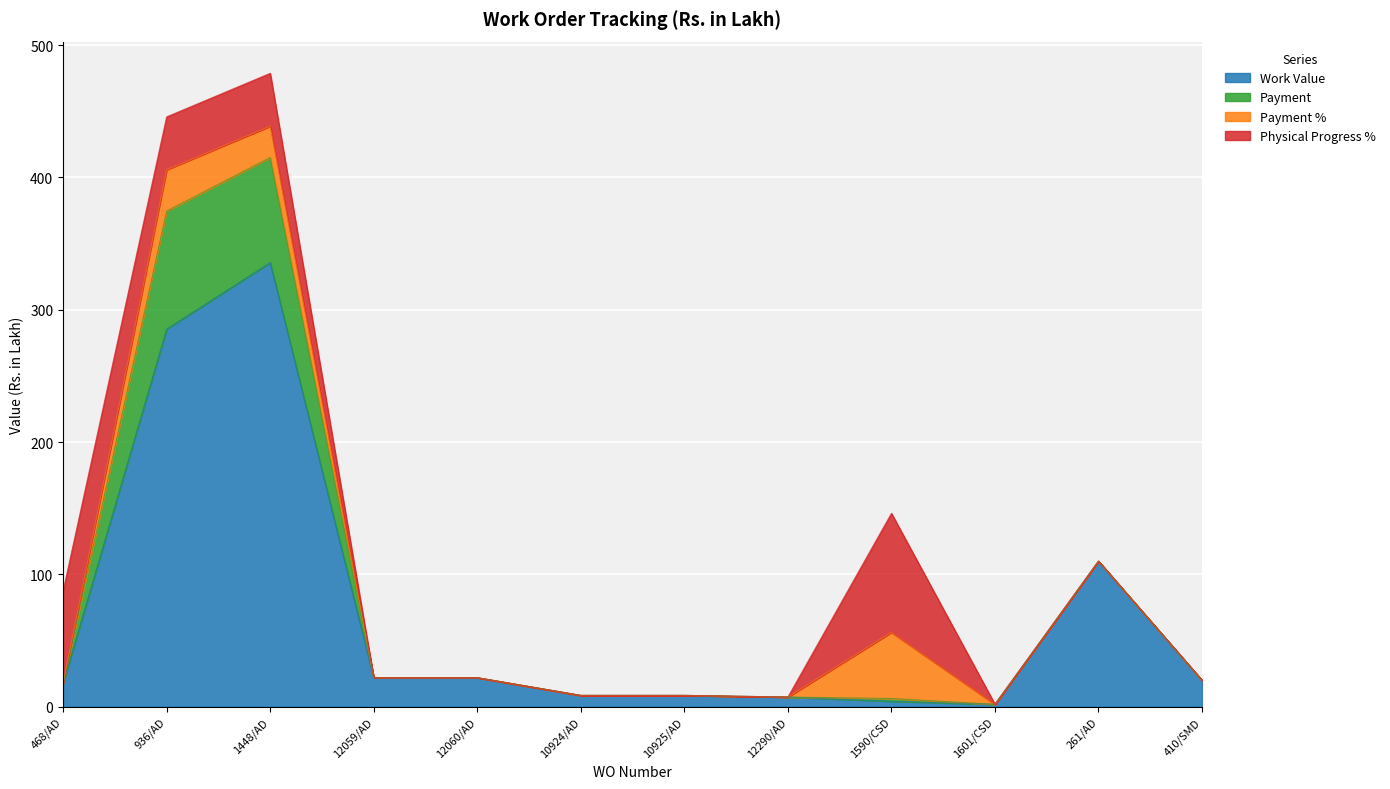

The Work Value series shows 17.6 at 468/AD. True or false?

True